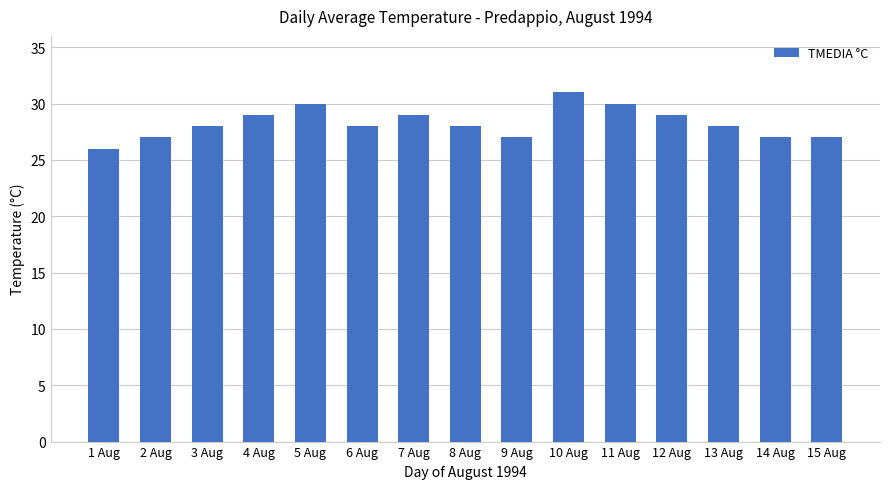

The value at 6 Aug is 28. True or false?

True